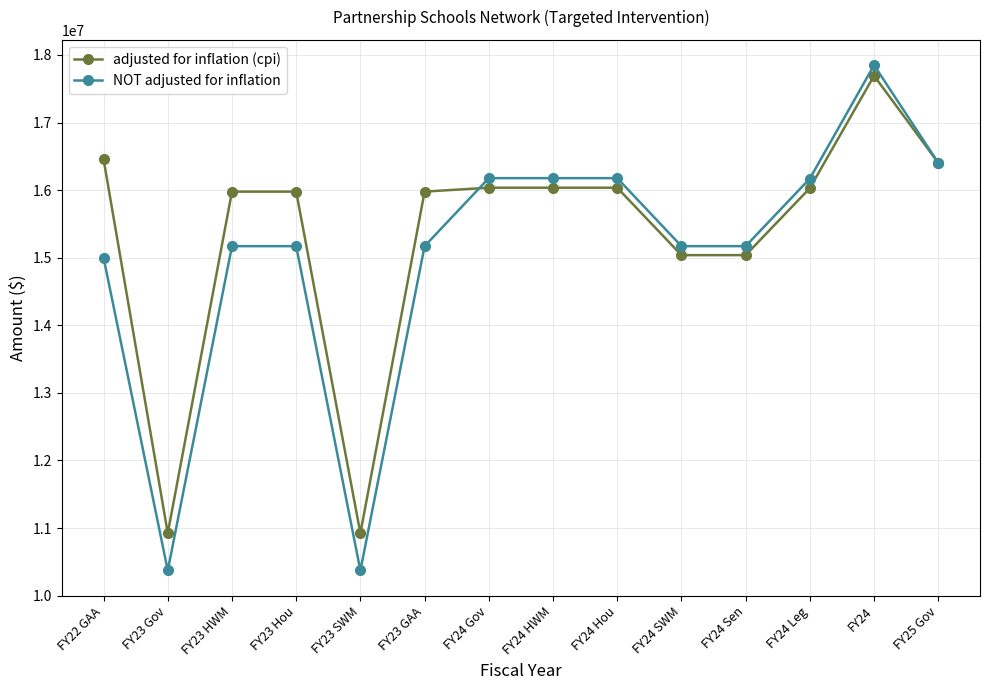

Is it true that adjusted for inflation (cpi) equals 16035222 at FY24 Hou?

True